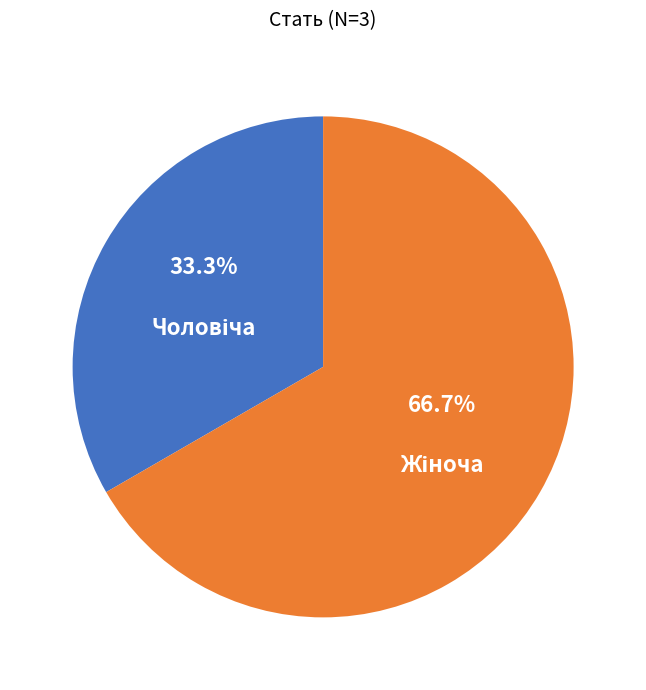

Is there any slice that represents more than half of the pie?

Yes